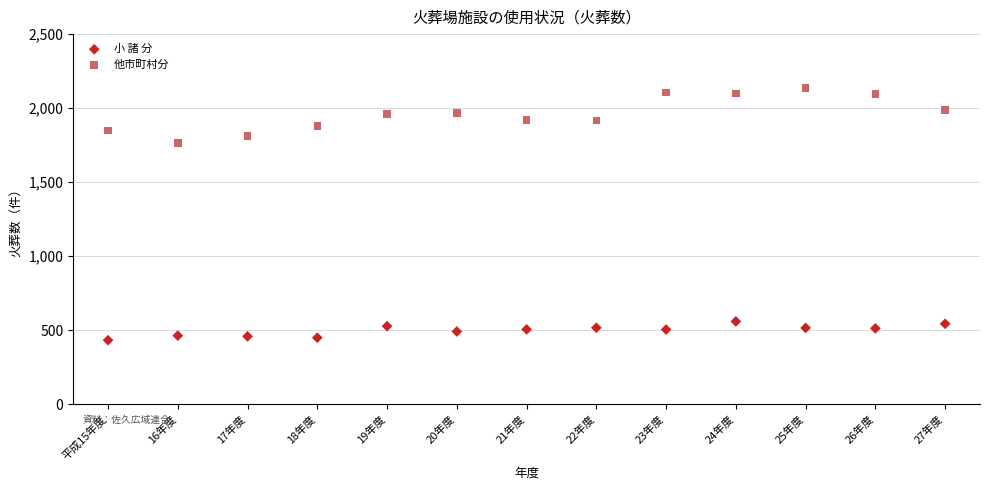

Which series contains the lowest Y value?

小 諸 分